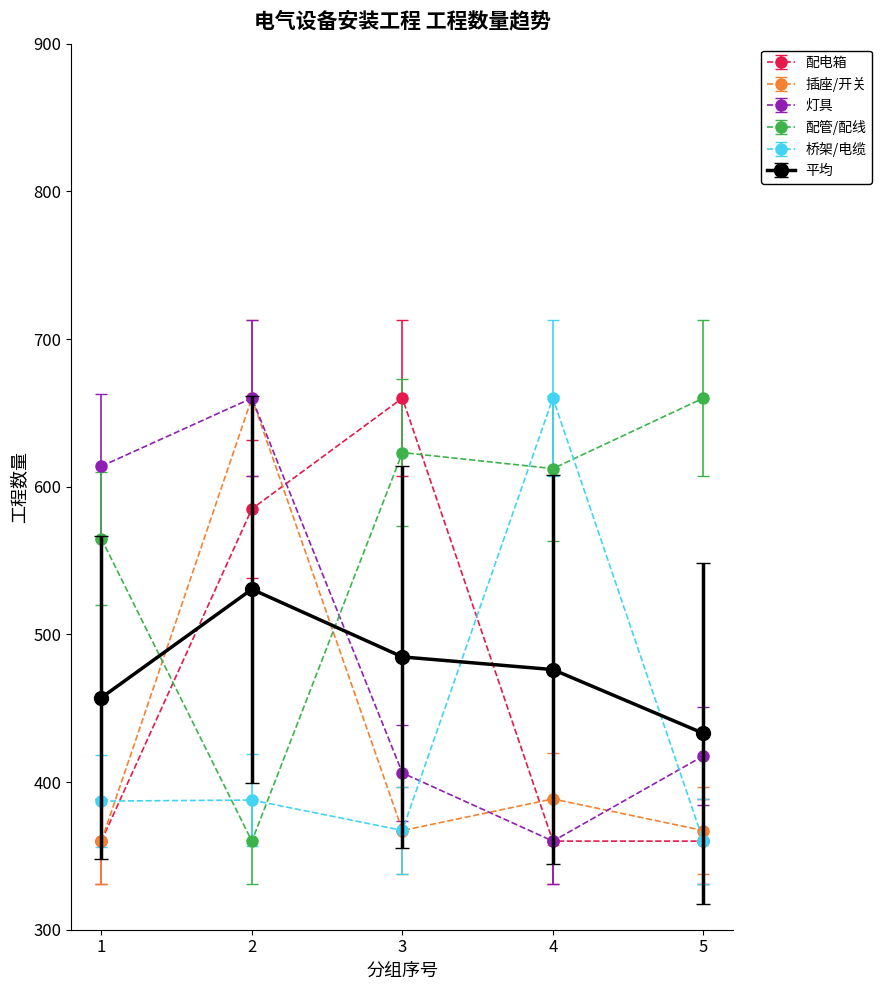

True or false: 灯具 has more than 0 interior local peaks.

True